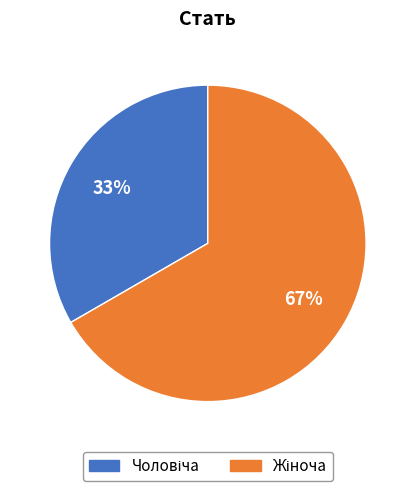

To the nearest percent, what is the average slice percentage?

50%